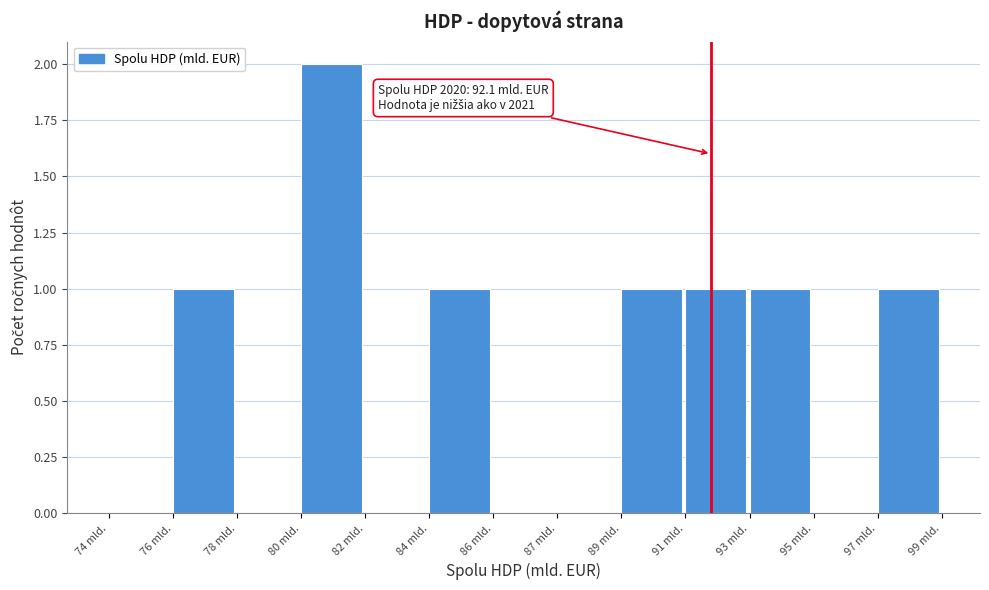

Reading left to right, list all the values displayed in this chart.

74 mld.=0	76 mld.=1	78 mld.=0	80 mld.=2	82 mld.=0	84 mld.=1	86 mld.=0	87 mld.=0	89 mld.=1	91 mld.=1	93 mld.=1	95 mld.=0	97 mld.=1